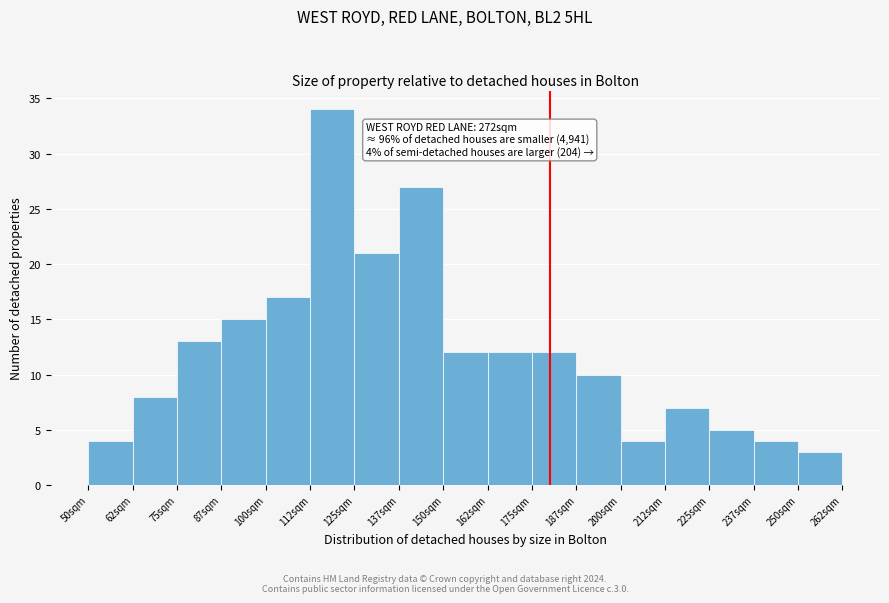

Reading right to left, list all the values displayed in this chart.

250sqm=3	237sqm=4	225sqm=5	212sqm=7	200sqm=4	187sqm=10	175sqm=12	162sqm=12	150sqm=12	137sqm=27	125sqm=21	112sqm=34	100sqm=17	87sqm=15	75sqm=13	62sqm=8	50sqm=4